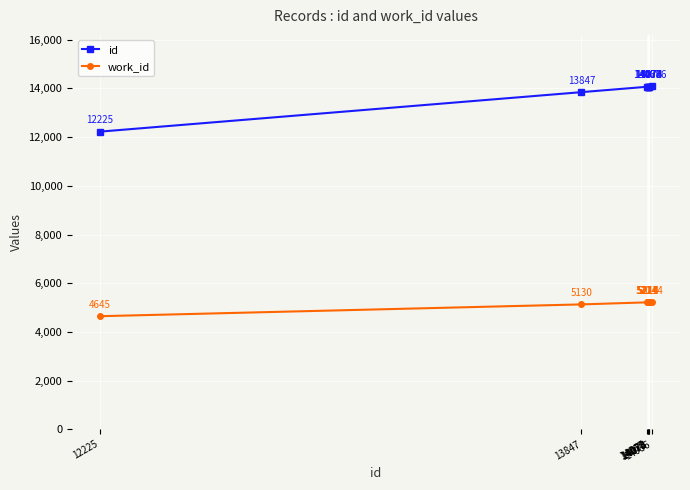

What is the difference between the id values at 14070 and 14074?

4